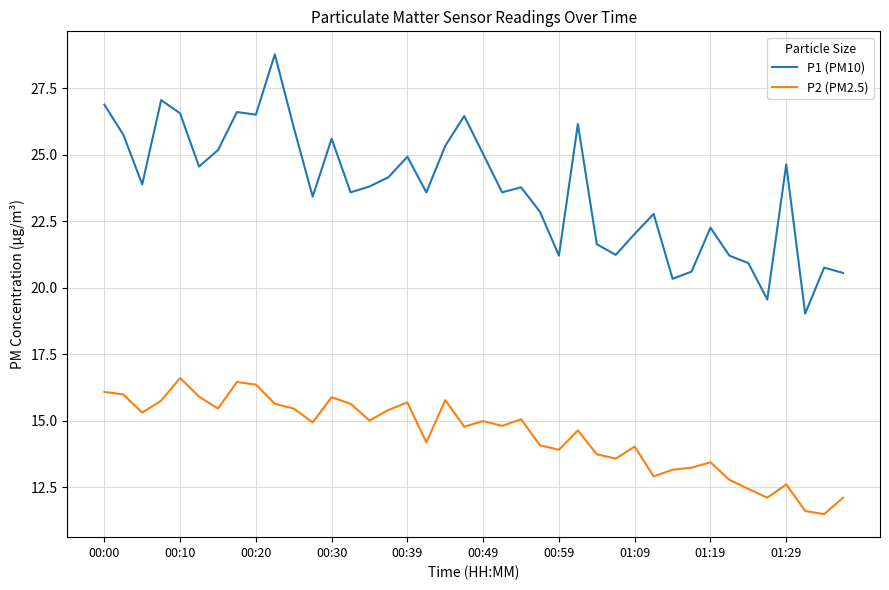

True or false: P1 (PM10) and P2 (PM2.5) intersect in this chart.

False